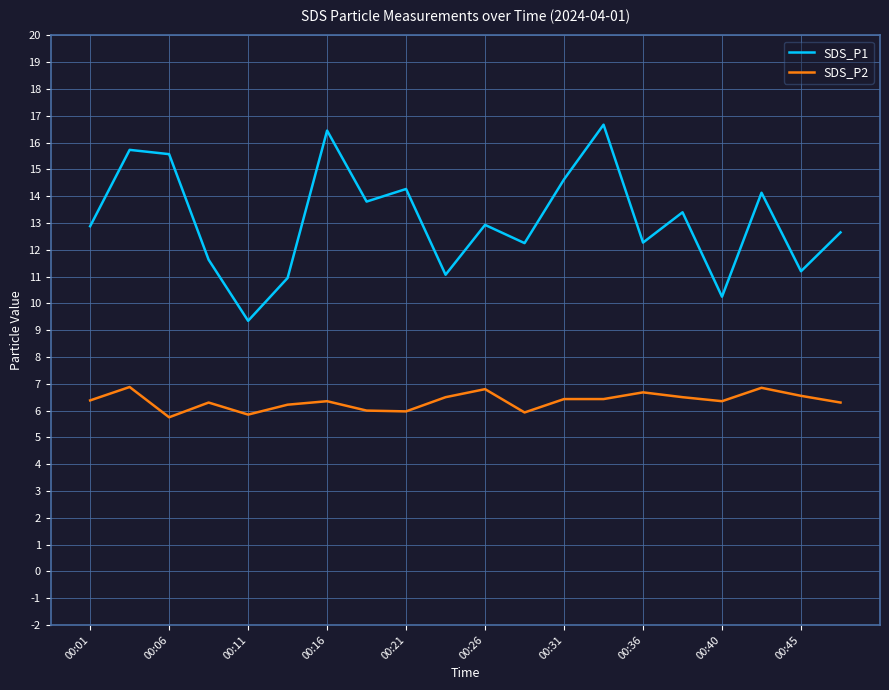

List the series in order of their overall mean, highest first.

SDS_P1, SDS_P2